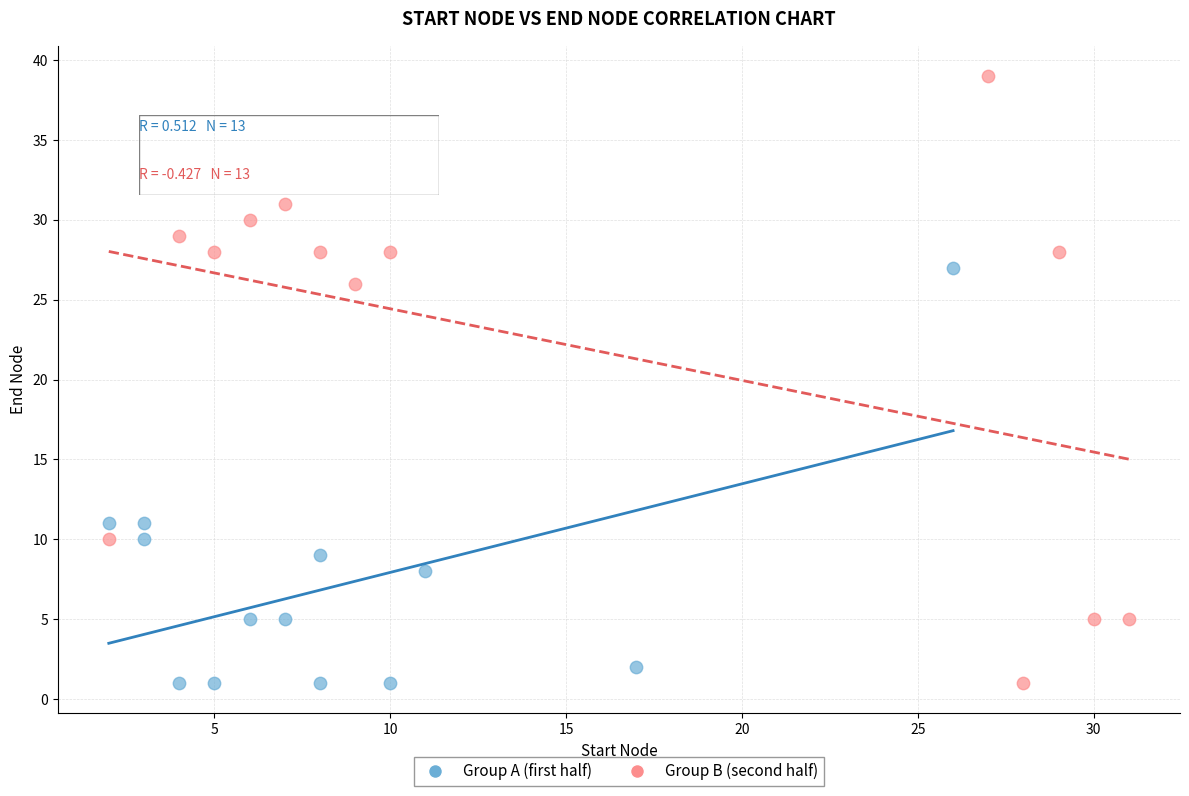

Which series reaches the maximum Y coordinate?

Group B (second half)